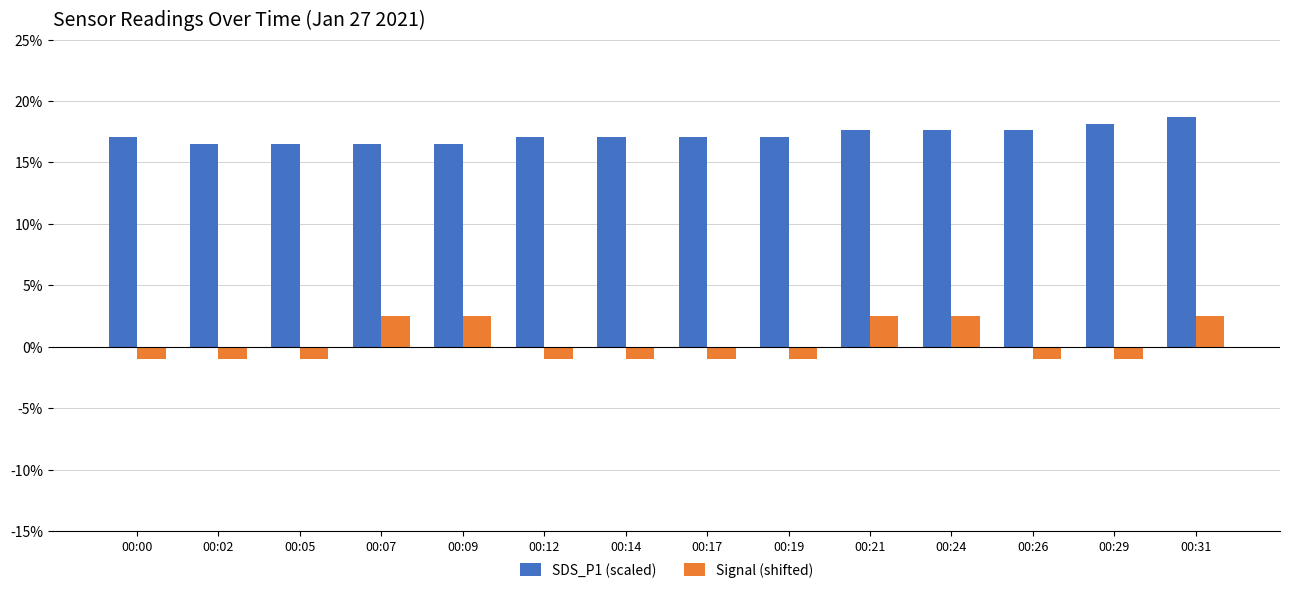

List the series in order of their peak value, highest first.

SDS_P1 (scaled), Signal (shifted)